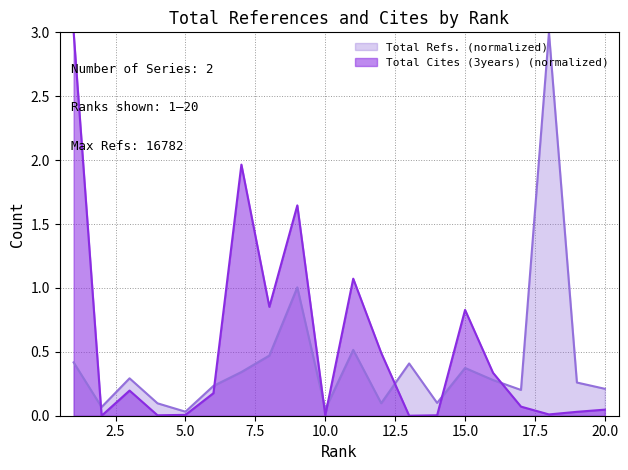

Reading left to right, extract all data points from this chart.

Total Refs.: 0.4	0.1	0.3	0.1	0.0	0.2	0.3	0.5	1.0	0.1	0.5	0.1	0.4	0.1	0.4	0.3	0.2	3.0	0.3	0.2
Total Cites (3years): 3.0	0.0	0.2	0.0	0.0	0.2	2.0	0.9	1.6	0.0	1.1	0.5	0.0	0.0	0.8	0.3	0.1	0.0	0.0	0.0